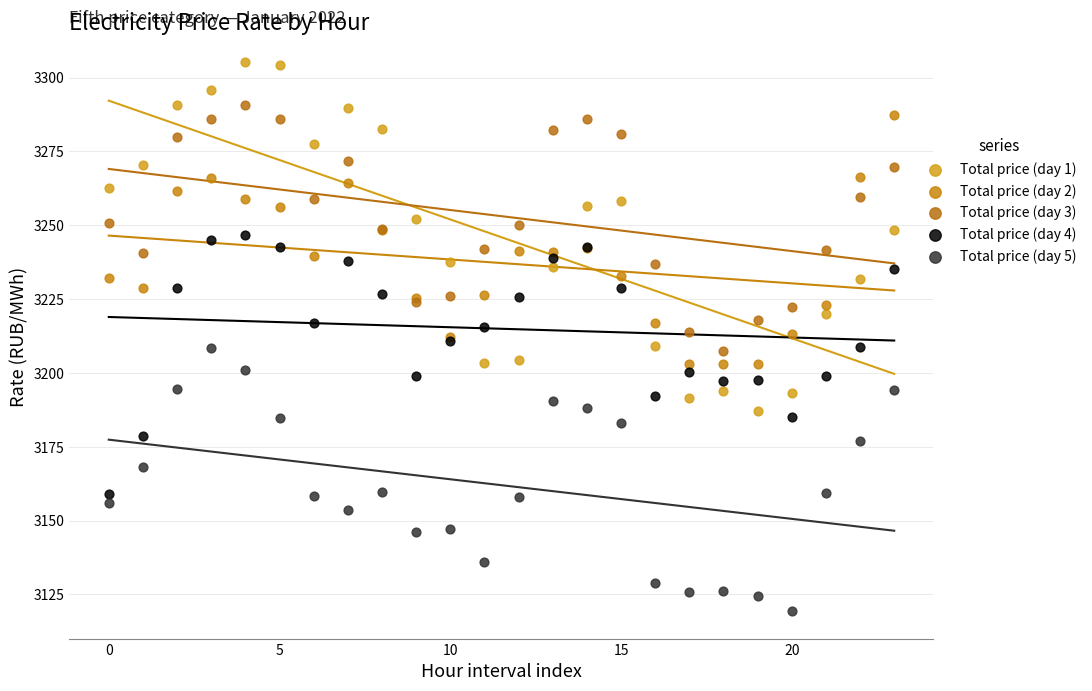

Which series has the widest spread of Y values?

Total price (day 1)